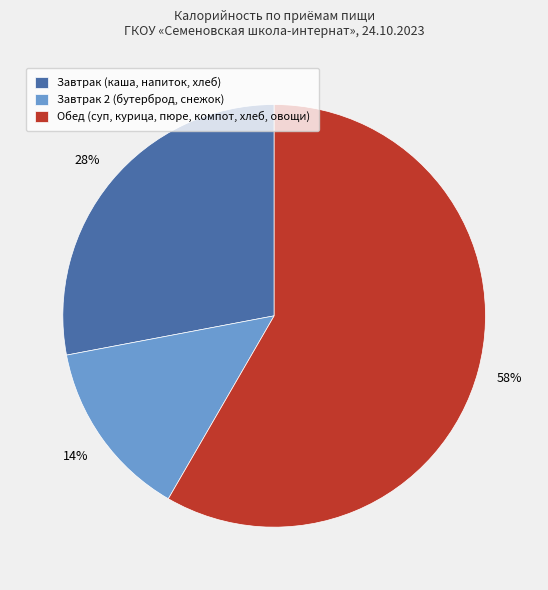

Which slice is the smallest?

Завтрак 2 (бутерброд, снежок)